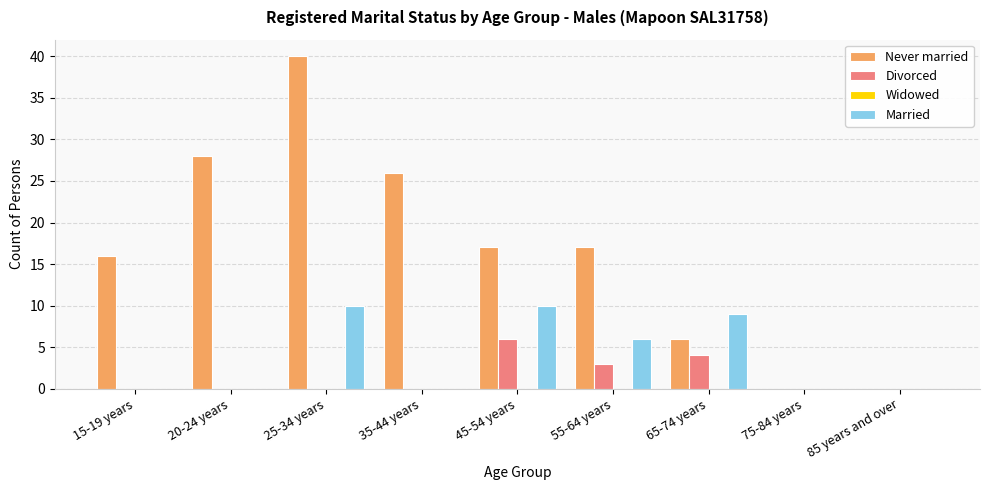

Which series has the largest total across all categories?

Never married